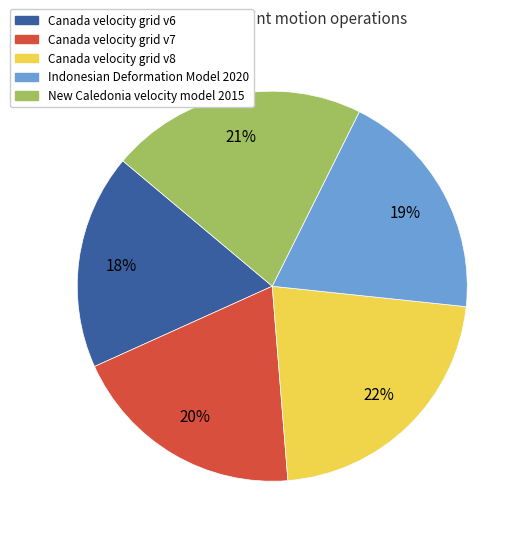

What percentage is the Canada velocity grid v7 slice, to the nearest percent?

20%